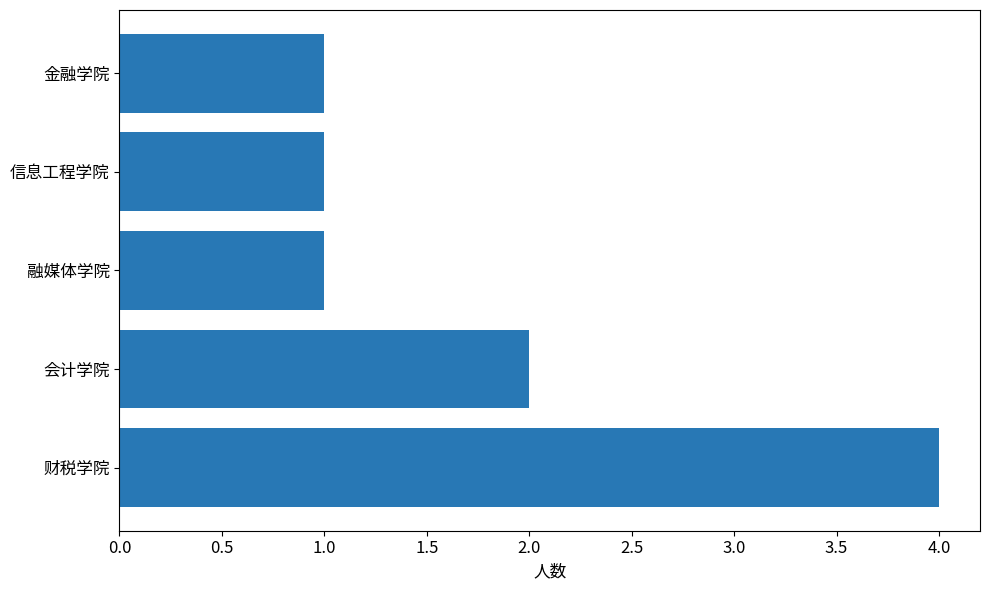

Is it true that the value at 会计学院 is 2?

True